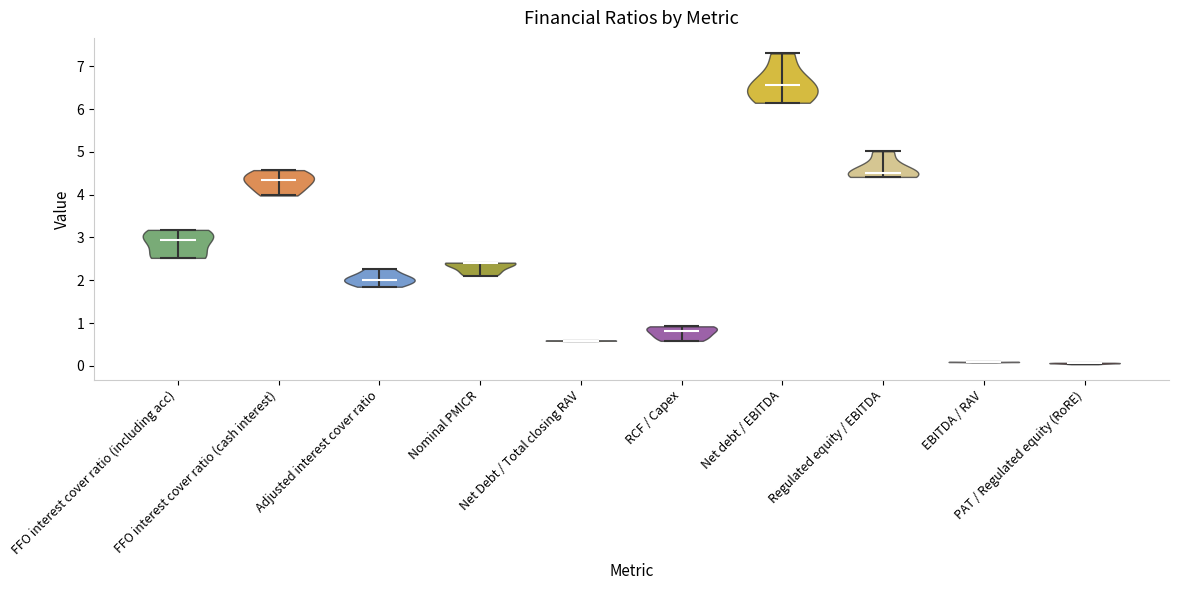

Reading left to right, read every violin against the y-axis: where its median line is, and the lowest and highest points it reaches. The values are not printed on the chart, so give them approximately, as read against the axis.

FFO interest cover ratio (including acc): median line 3.0, lowest point 2.5, highest point 3.2
FFO interest cover ratio (cash interest): median line 4.4, lowest point 4.0, highest point 4.6
Adjusted interest cover ratio: median line 2.0, lowest point 1.8, highest point 2.3
Nominal PMICR: median line 2.4, lowest point 2.1, highest point 2.4
Net Debt / Total closing RAV: median line 0.6, lowest point 0.6, highest point 0.6
RCF / Capex: median line 0.8, lowest point 0.6, highest point 0.9
Net debt / EBITDA: median line 6.6, lowest point 6.1, highest point 7.3
Regulated equity / EBITDA: median line 4.5, lowest point 4.4, highest point 5.0
EBITDA / RAV: median line 0.1, lowest point 0.1, highest point 0.1
PAT / Regulated equity (RoRE): median line 0.1, lowest point 0.0, highest point 0.1